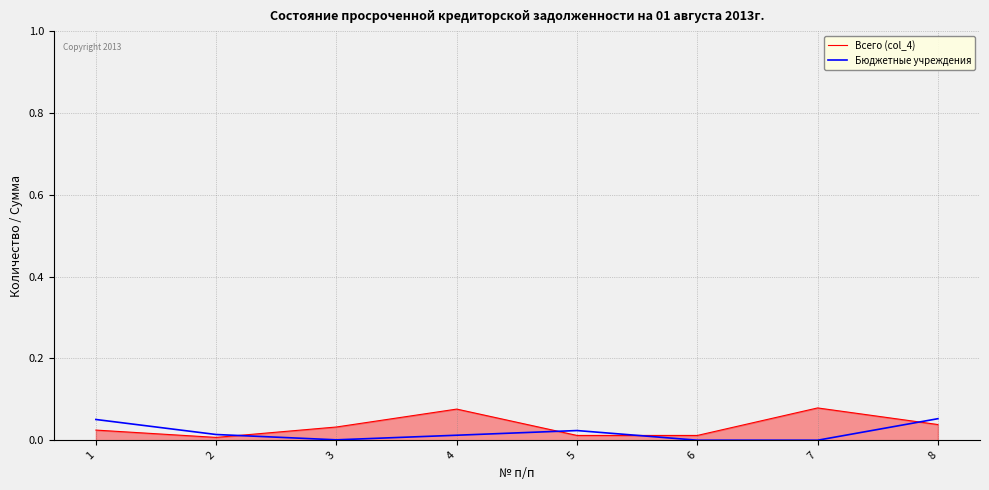

True or false: Бюджетные учреждения has a value of 0.0 at 5.

True